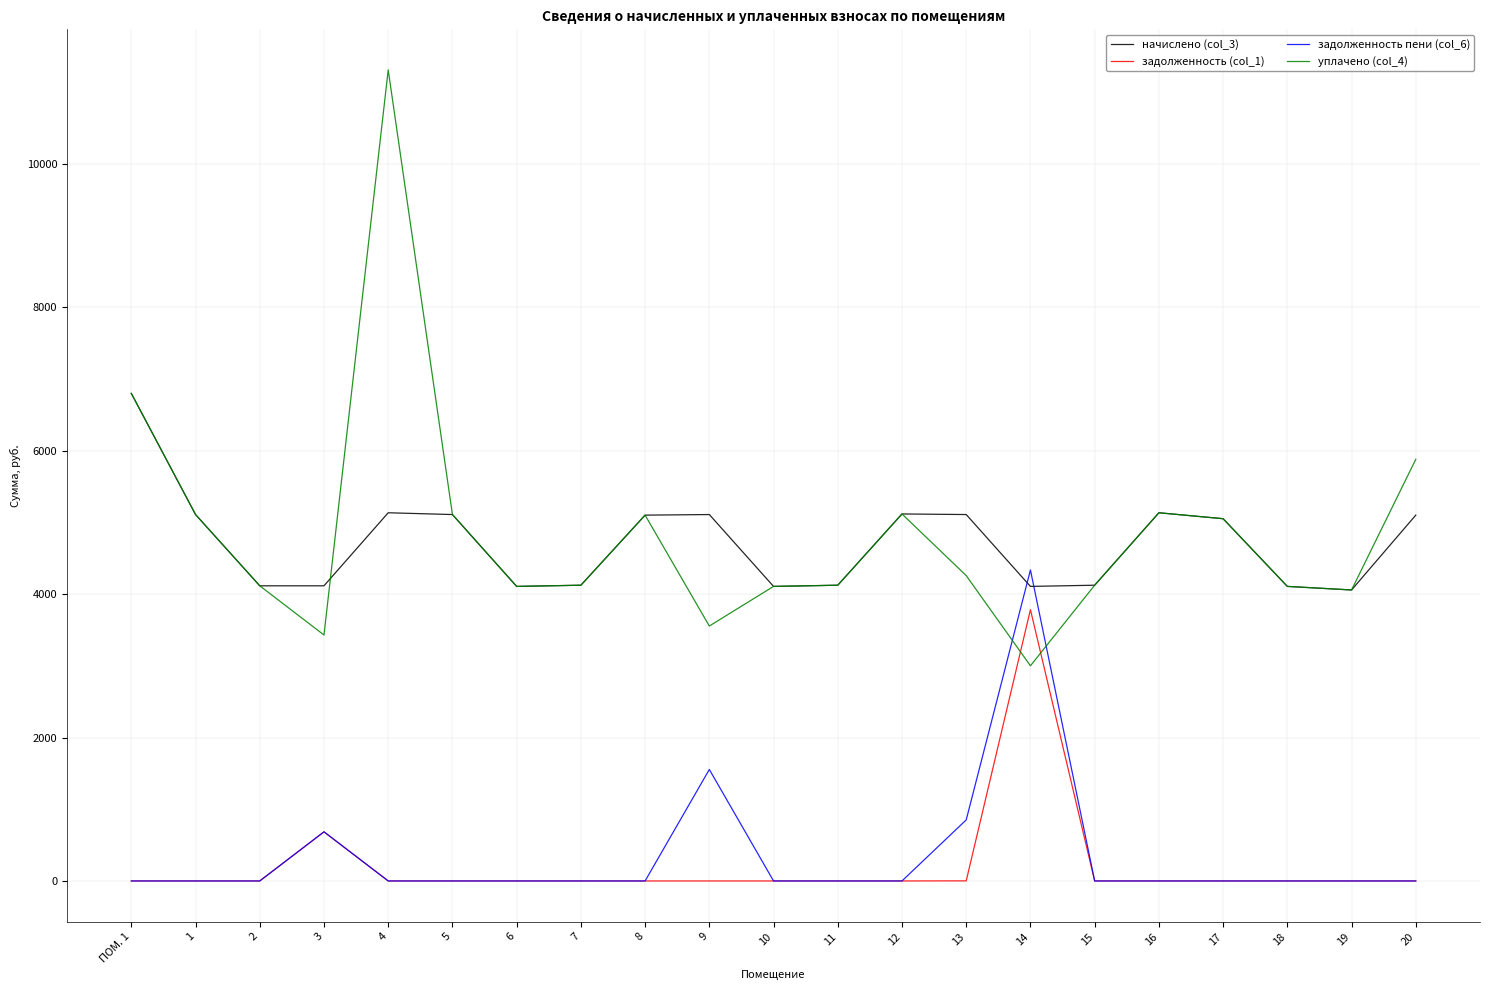

Which series has the widest spread of values?

уплачено (col_4)